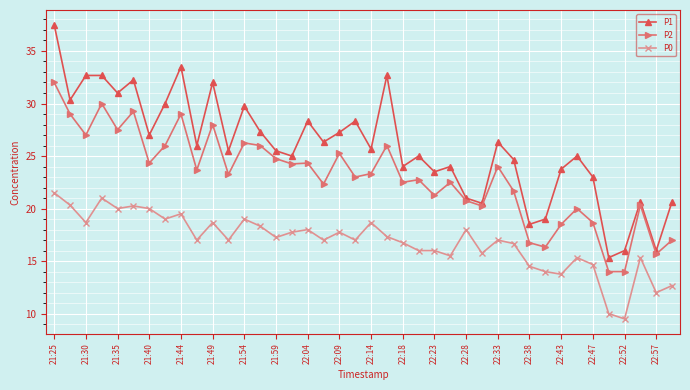

At how many categories does at least one series exceed 17?

37